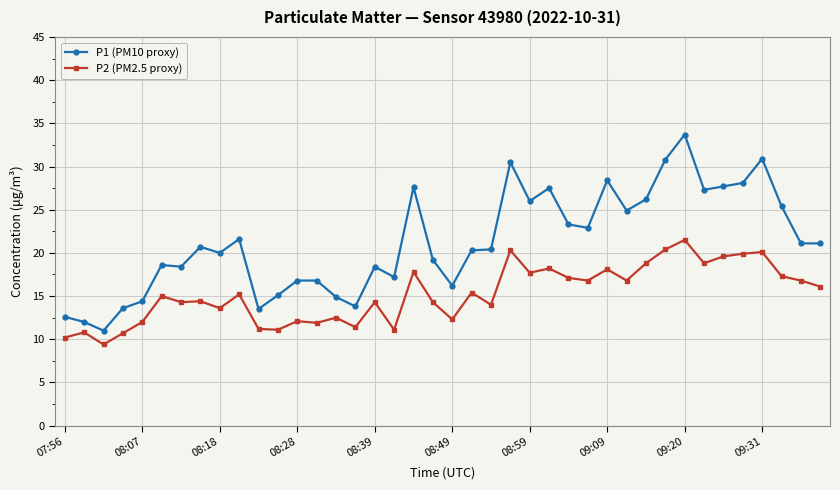

List the series in order of their peak value, highest first.

P1 (PM10 proxy), P2 (PM2.5 proxy)